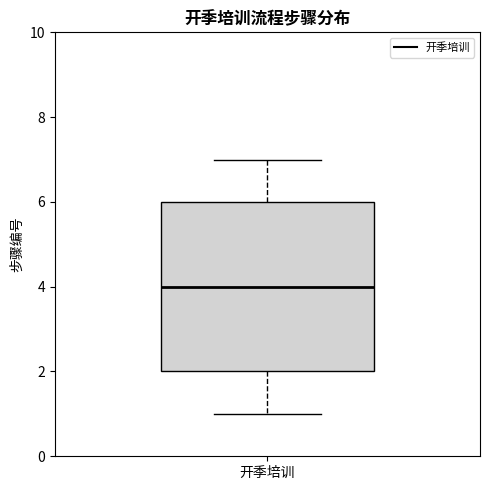

Read this box plot against the y-axis: the position of the median line, the range covered by the box, and the ends of both whiskers. The values are not printed on the chart, so give them approximately, as read against the axis.

median 4, box 2 to 6, whiskers 1 to 7